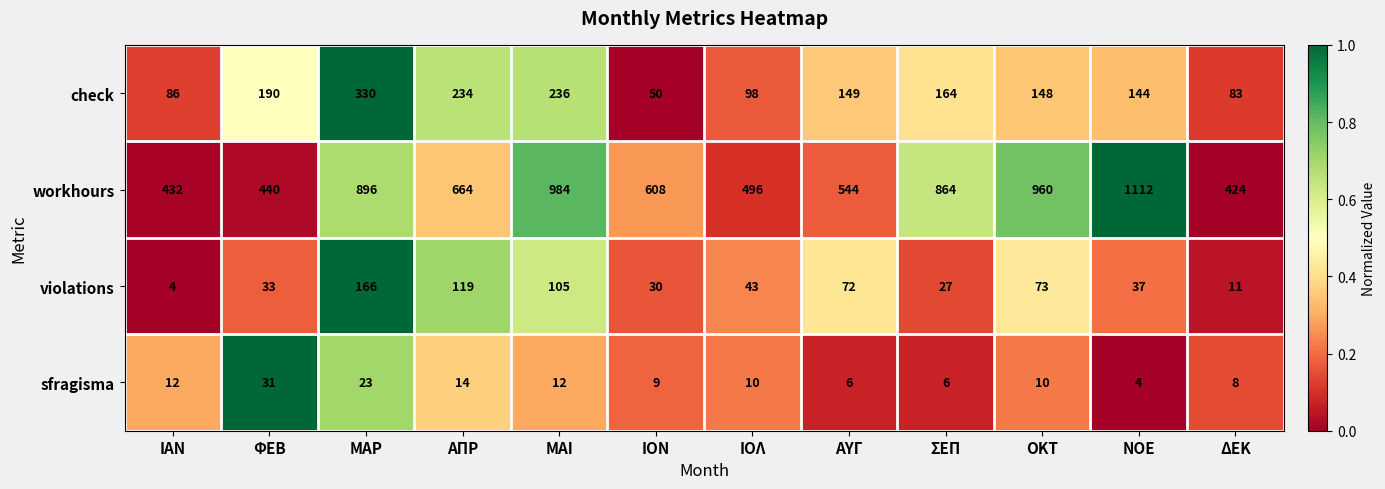

At which label does sfragisma reach its peak?

ΦΕΒ